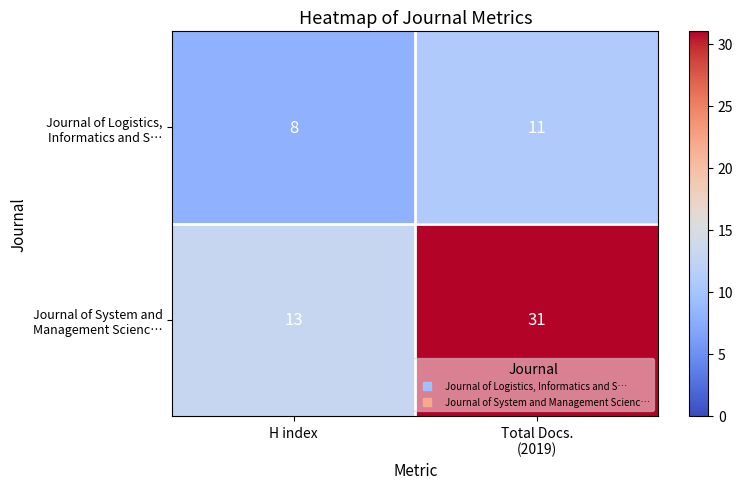

Count the number of categories in the chart.

2